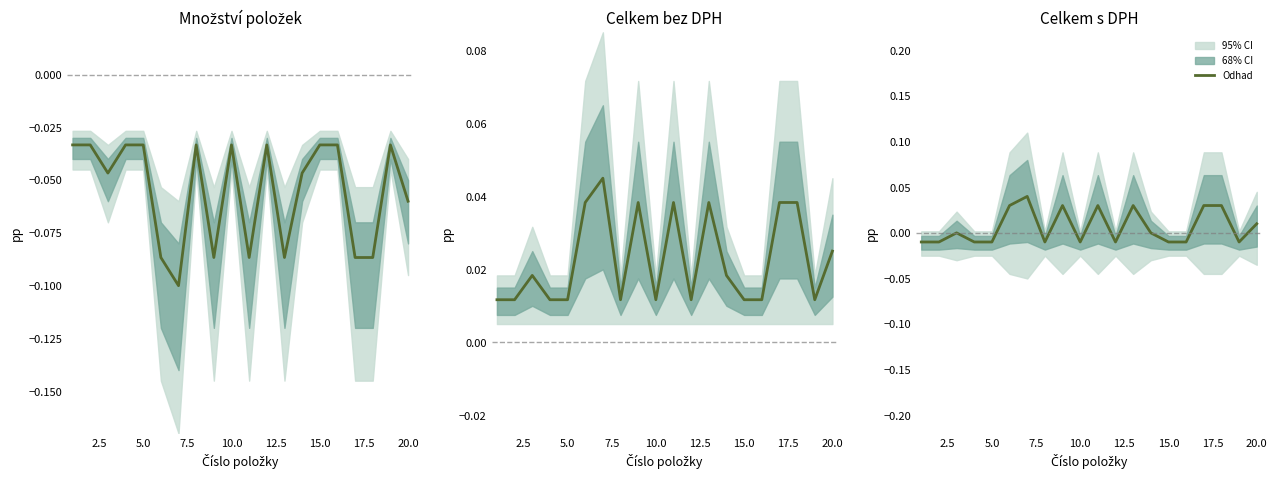

At which label is the value closest to 0?

5.0